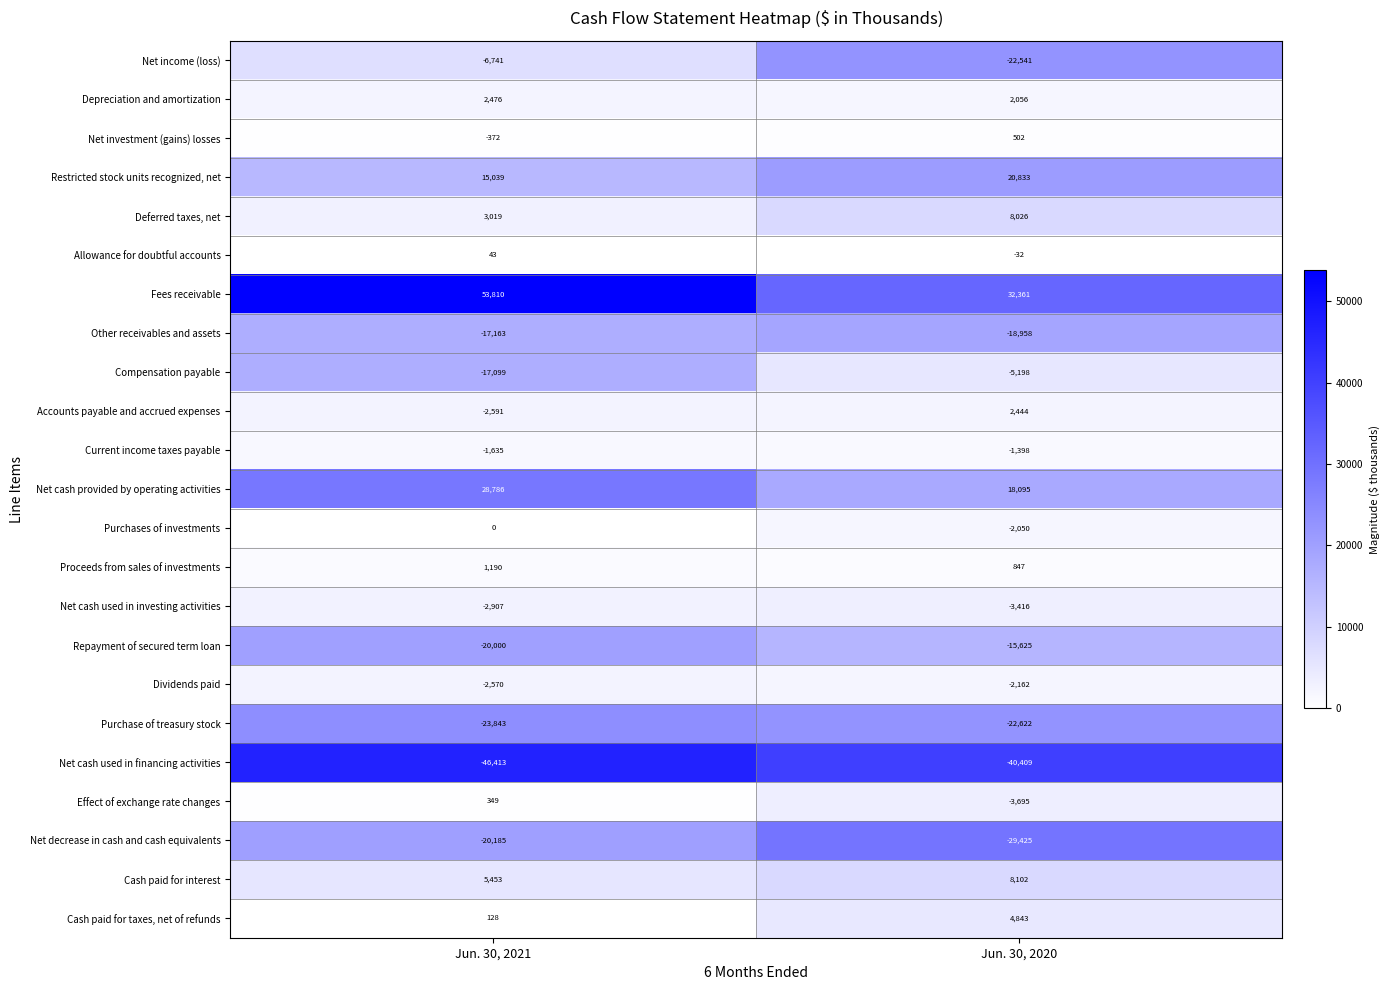

Rank the series at Jun. 30, 2020 from highest to lowest value.

Fees receivable, Restricted stock units recognized, net, Net cash provided by operating activities, Cash paid for interest, Deferred taxes, net, Cash paid for taxes, net of refunds, Accounts payable and accrued expenses, Depreciation and amortization, Proceeds from sales of investments, Net investment (gains) losses, Allowance for doubtful accounts, Current income taxes payable, Purchases of investments, Dividends paid, Net cash used in investing activities, Effect of exchange rate changes, Compensation payable, Repayment of secured term loan, Other receivables and assets, Net income (loss), Purchase of treasury stock, Net decrease in cash and cash equivalents, Net cash used in financing activities